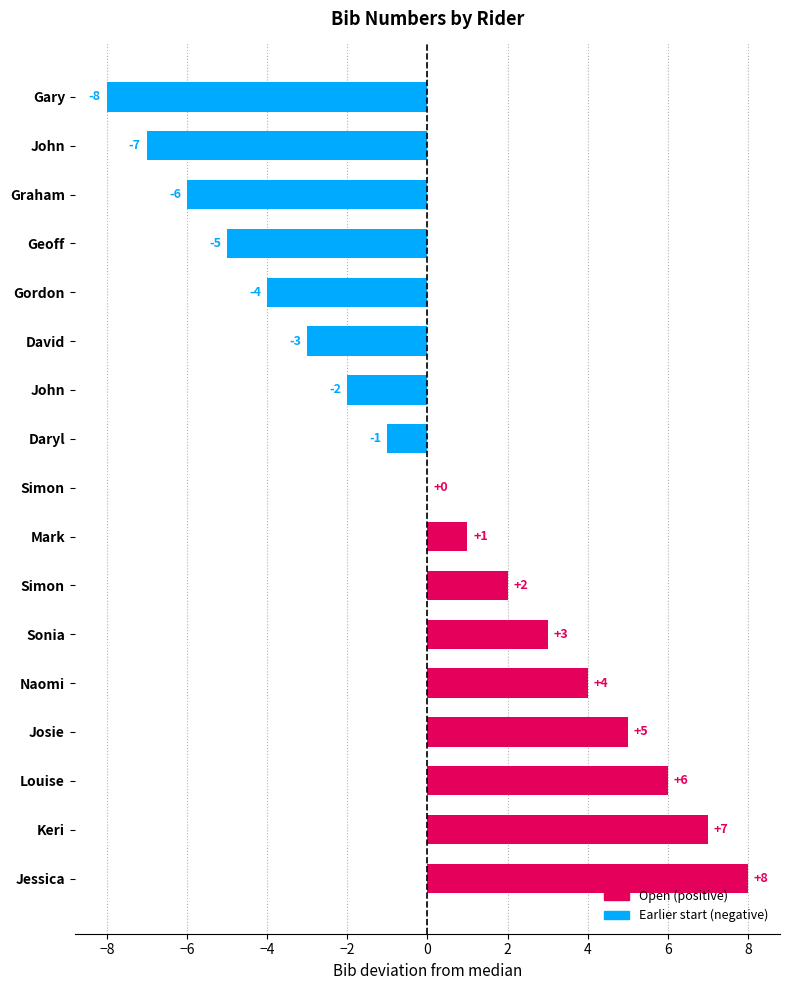

Count the number of categories in the chart.

17